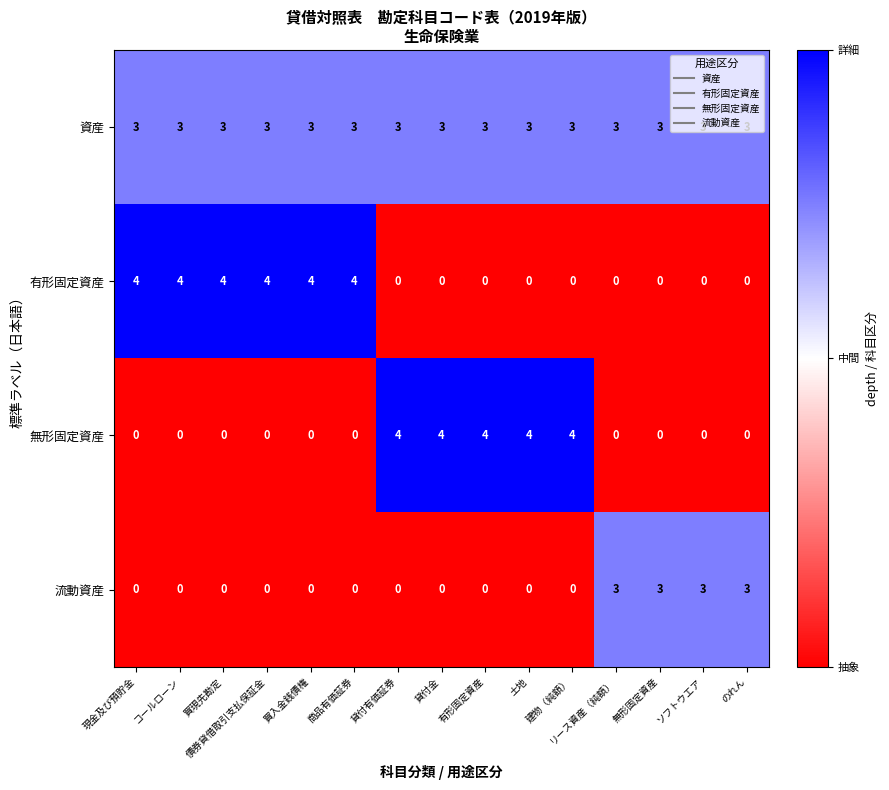

What is the difference between the highest and lowest values at 有形固定資産?

4